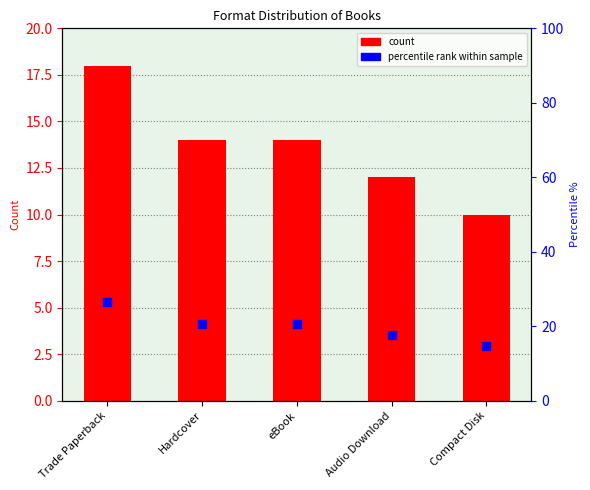

What is the total value across all series at Compact Disk?

24.7